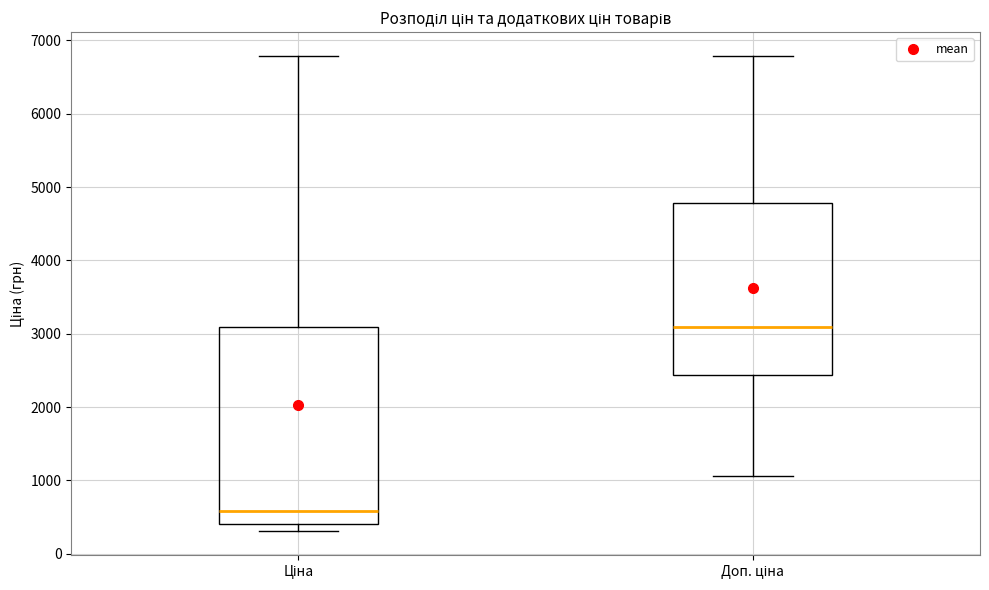

Where does the upper whisker of the box for Доп. ціна end on the y-axis? The values are not printed on the chart, so give them approximately, as read against the axis.

6800